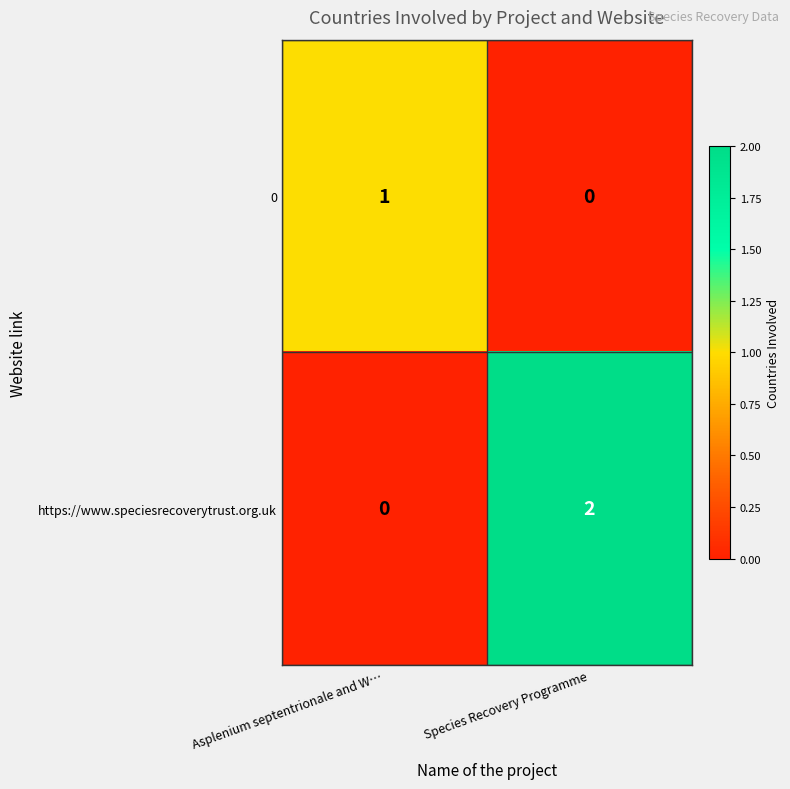

Rank the series at Asplenium septentrionale and W… from highest to lowest value.

0, https://www.speciesrecoverytrust.org.uk